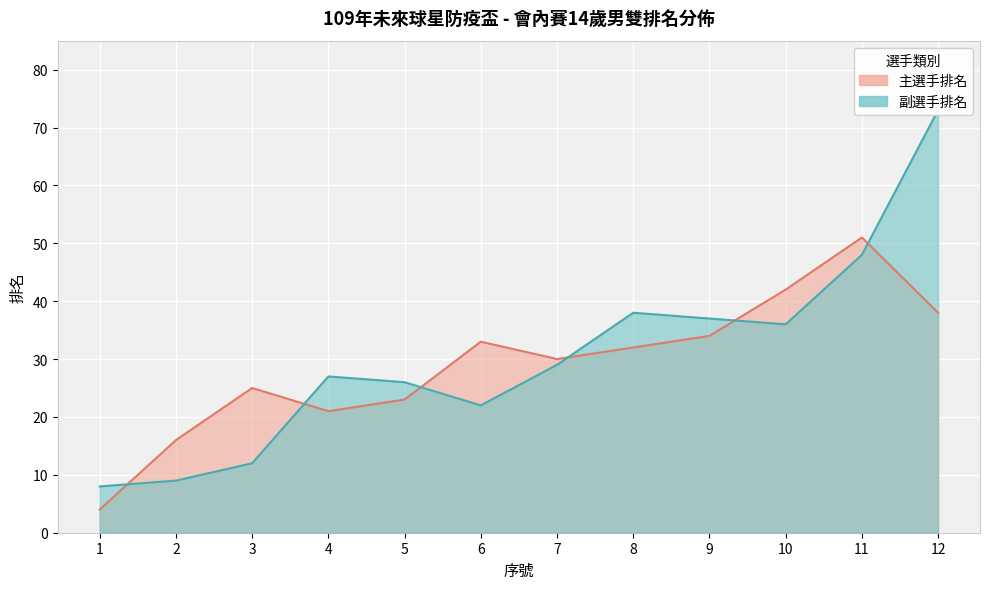

Which series changed the most between 3 and 8?

副選手排名